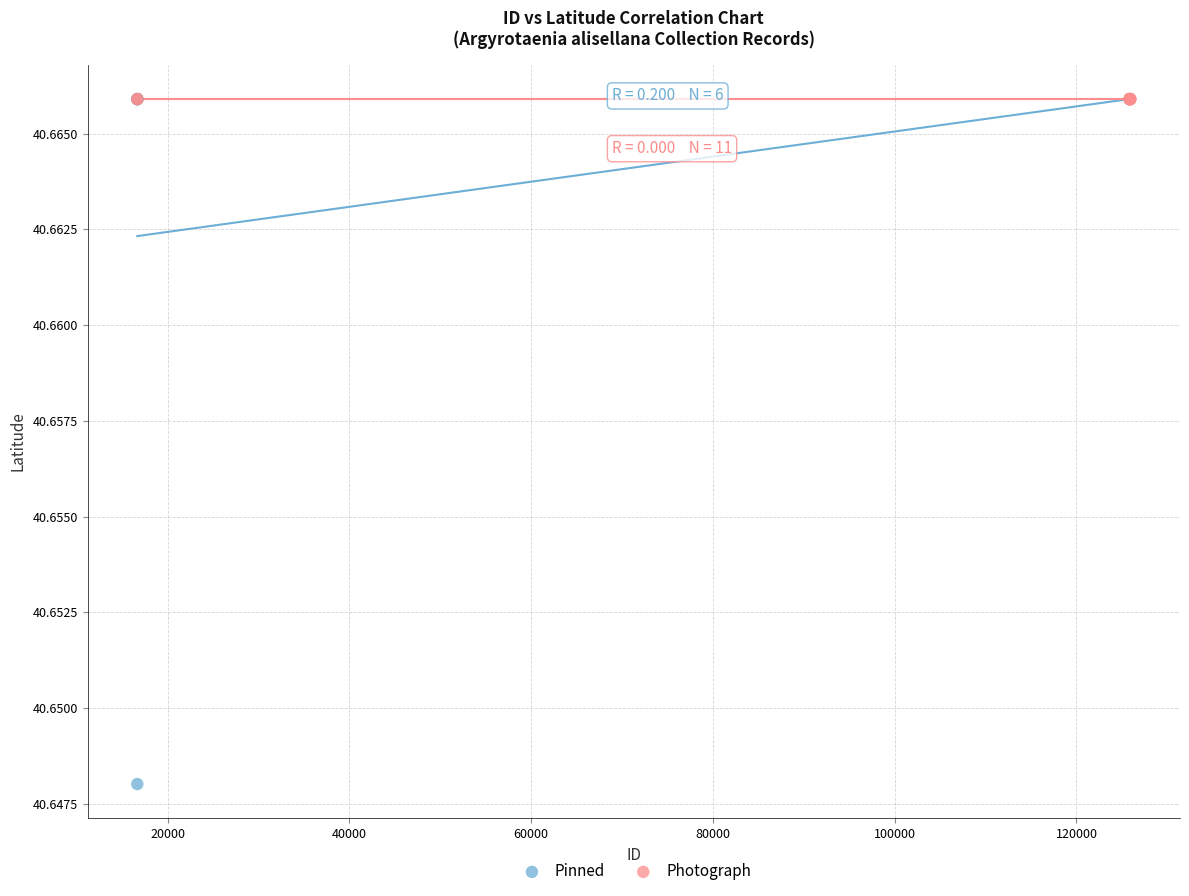

Which series contains the lowest Y value?

Pinned